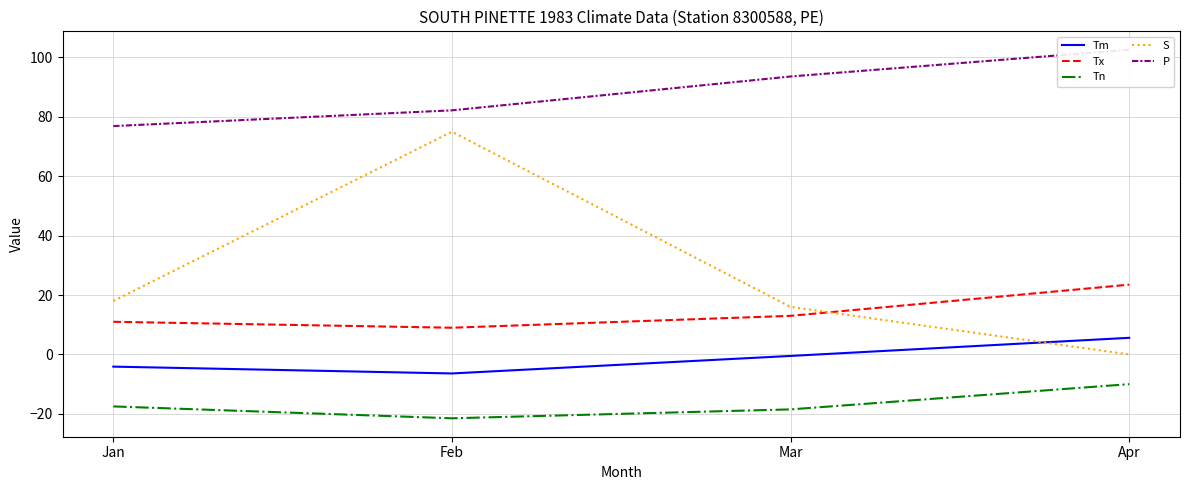

What is the average value of the S series?

27.2